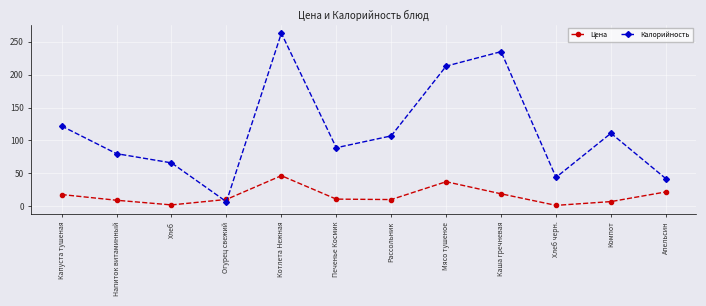

What is the minimum value for Цена?

1.4